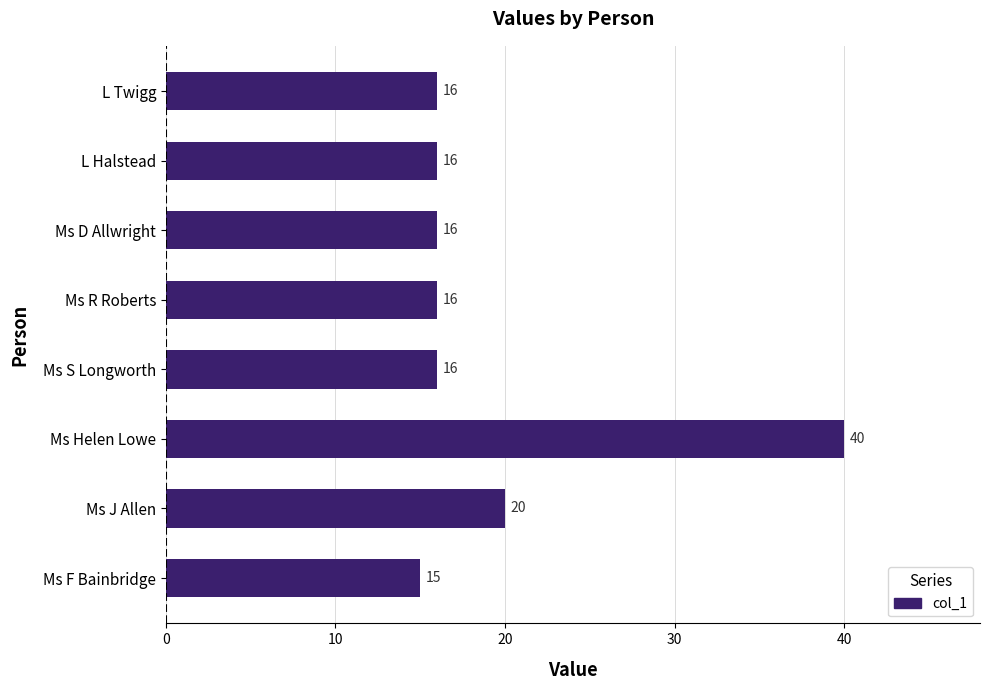

Between L Twigg and Ms Helen Lowe, which is larger?

Ms Helen Lowe